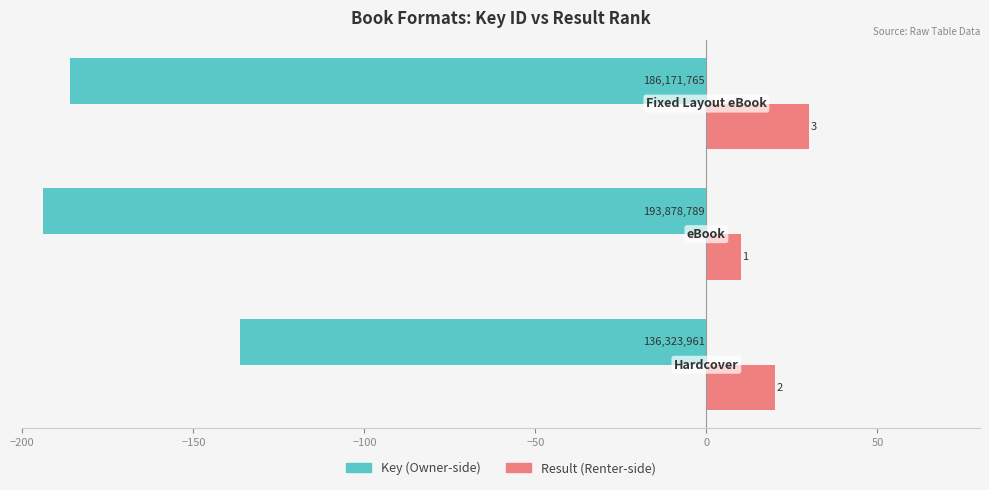

How many bars are there in total?

6